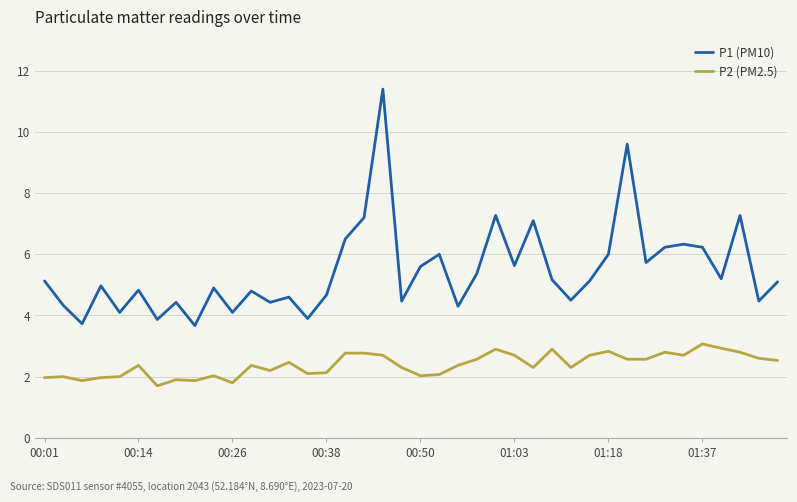

Rank the series by their average value, from highest to lowest.

P1 (PM10), P2 (PM2.5)